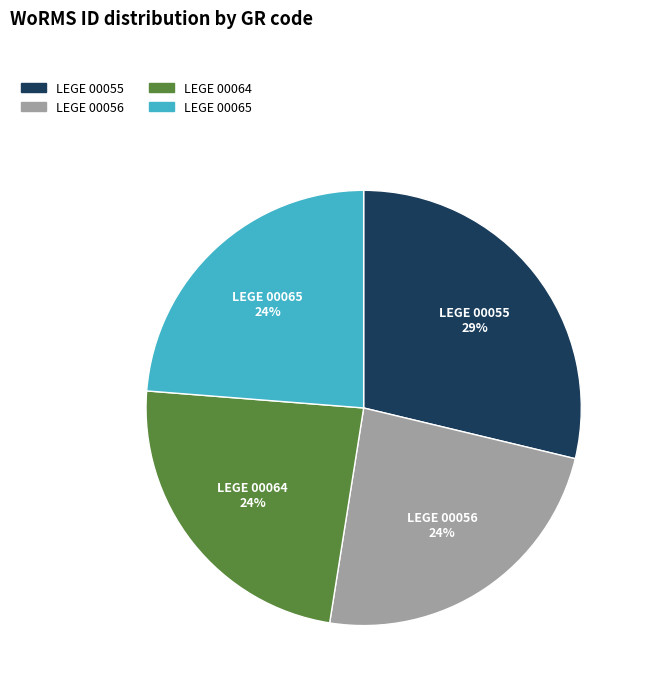

How many segments does this pie chart have?

4